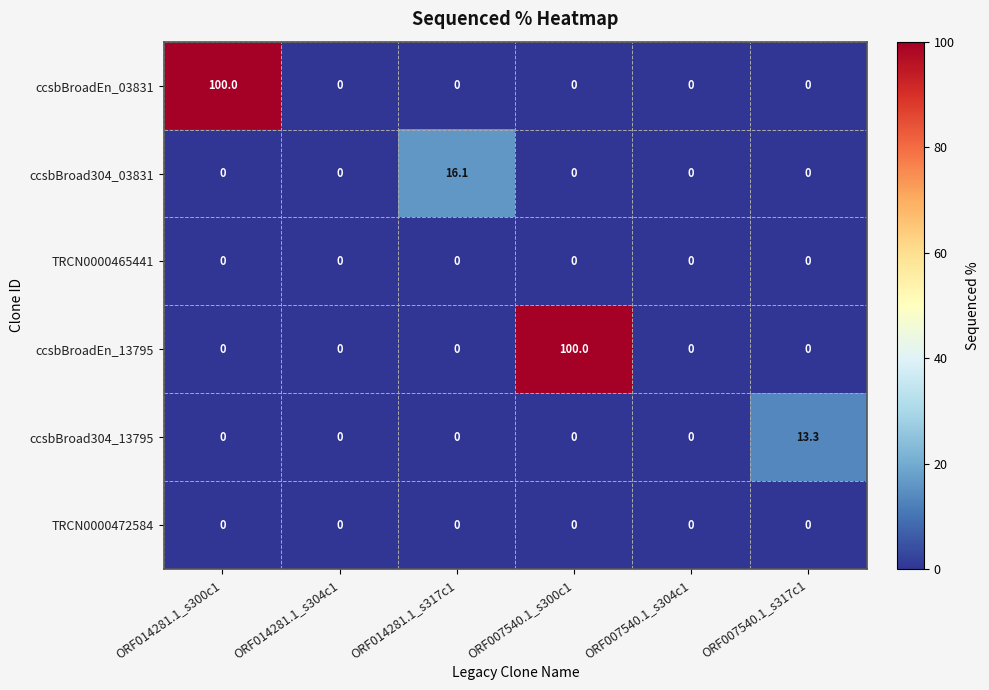

Which series changed the most between ORF007540.1_s300c1 and ORF007540.1_s317c1?

ccsbBroadEn_13795